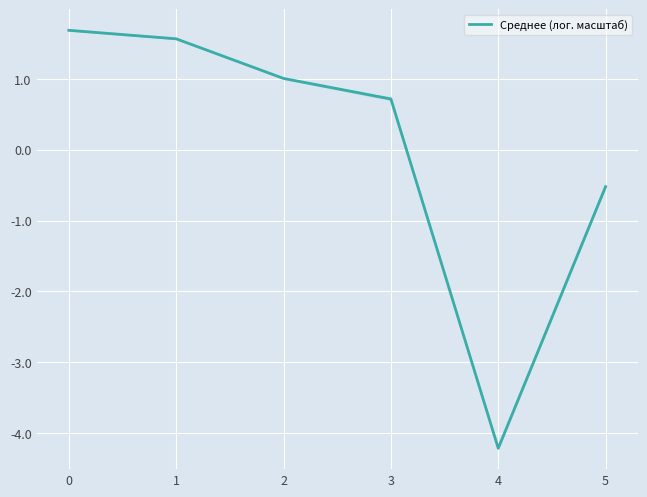

How many points are lower than both their immediate neighbors (excluding endpoints)?

1